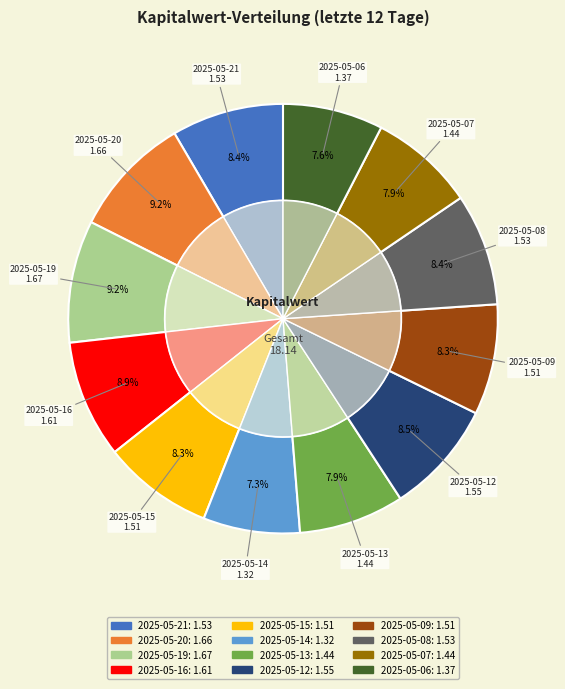

Is there any slice that represents more than half of the pie?

No